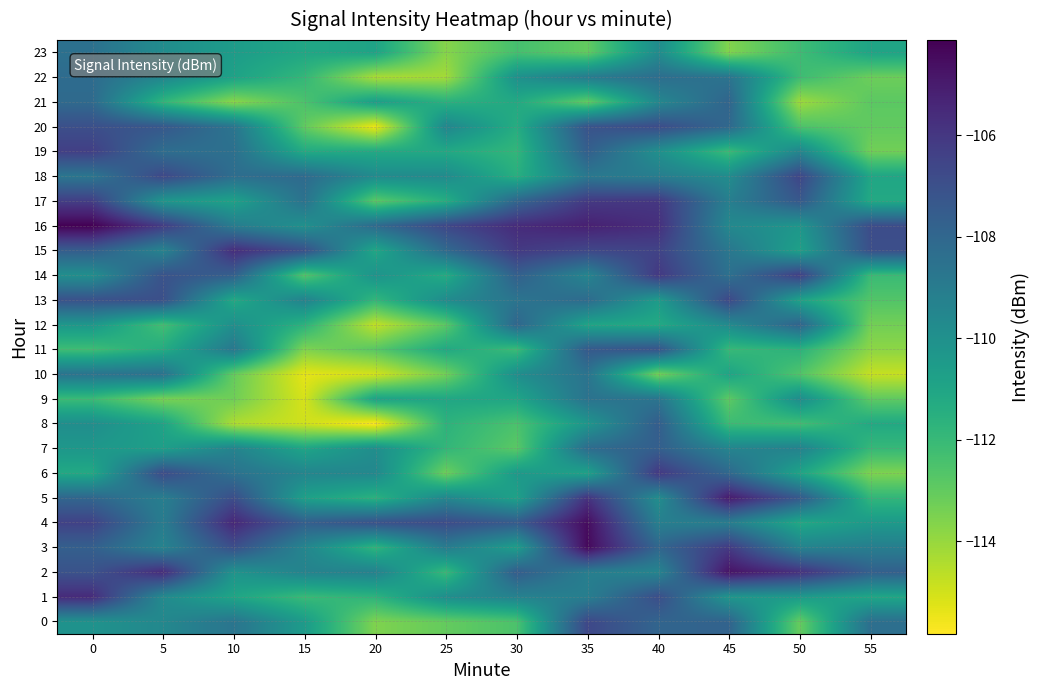

At 25, list the series in order from largest to smallest.

16, 4, 15, 3, 20, 5, 18, 13, 1, 9, 11, 19, 14, 17, 21, 8, 7, 2, 12, 0, 6, 10, 23, 22